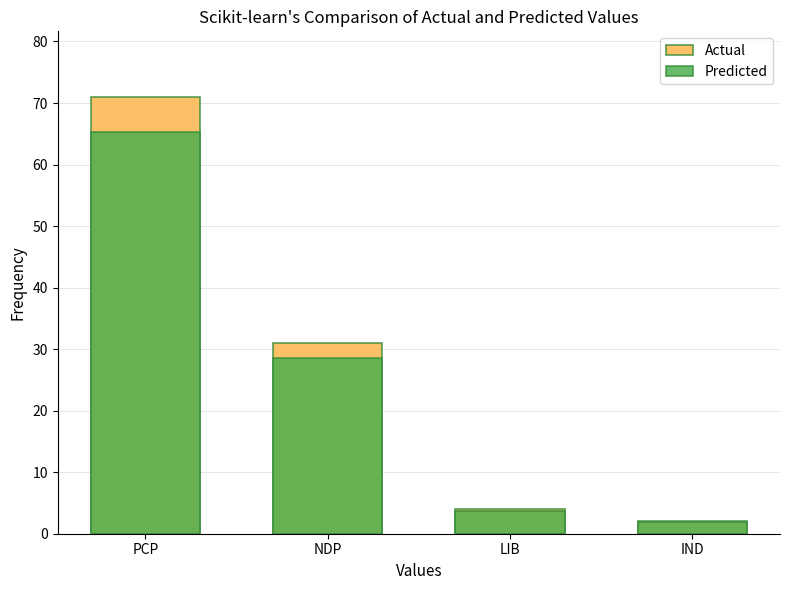

What are all the series names shown in the legend?

Actual, Predicted